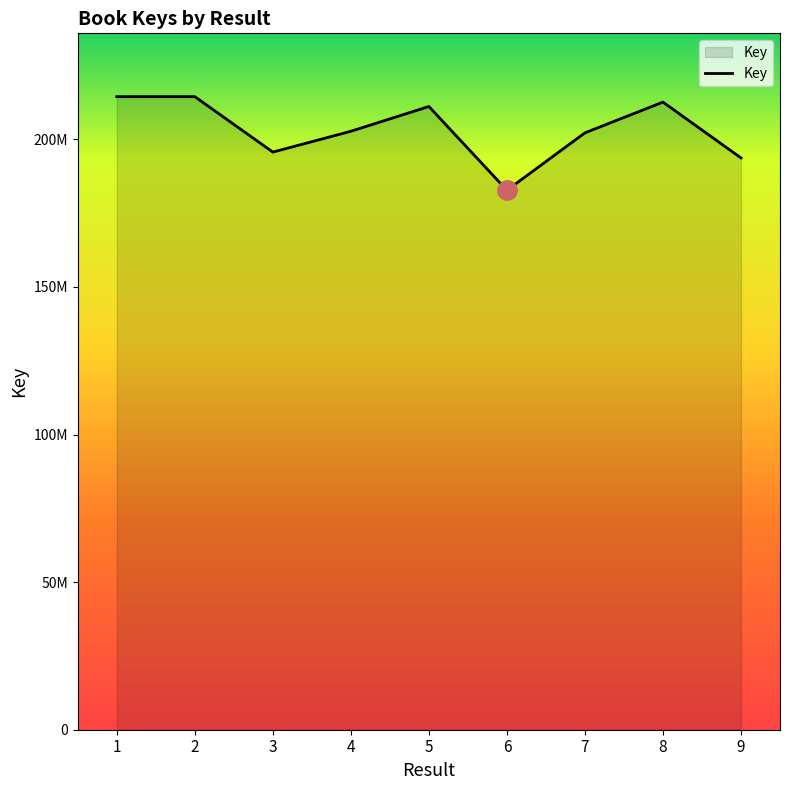

The value at 3 is 195698401. True or false?

True